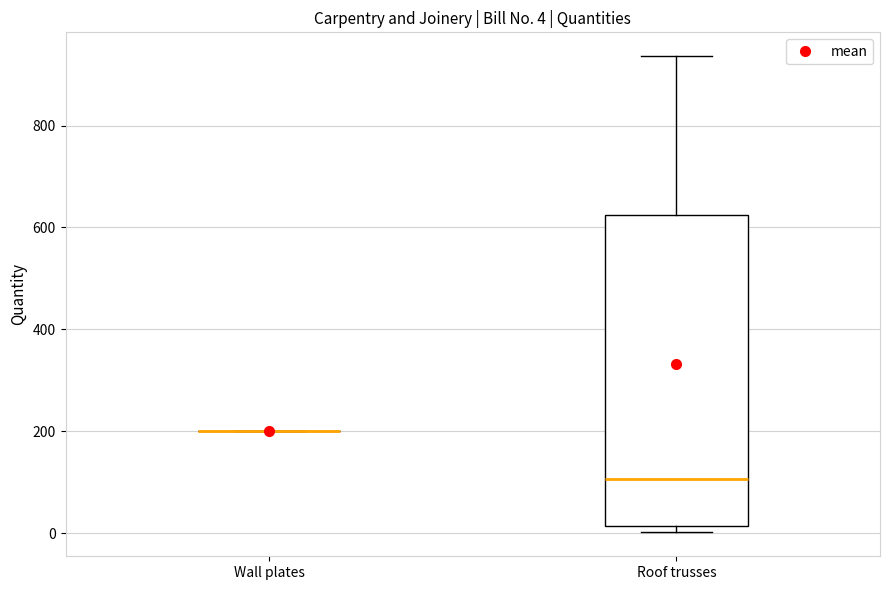

Comparing the boxes themselves (not the whiskers), which one is the tallest?

Roof trusses